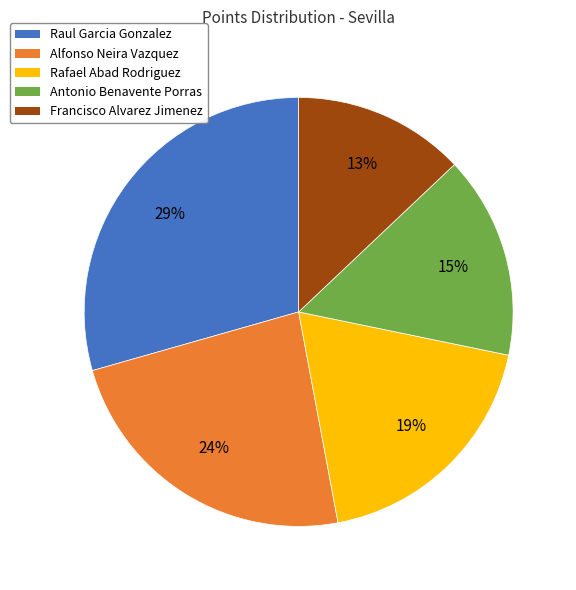

Which slice is the largest?

Raul Garcia Gonzalez